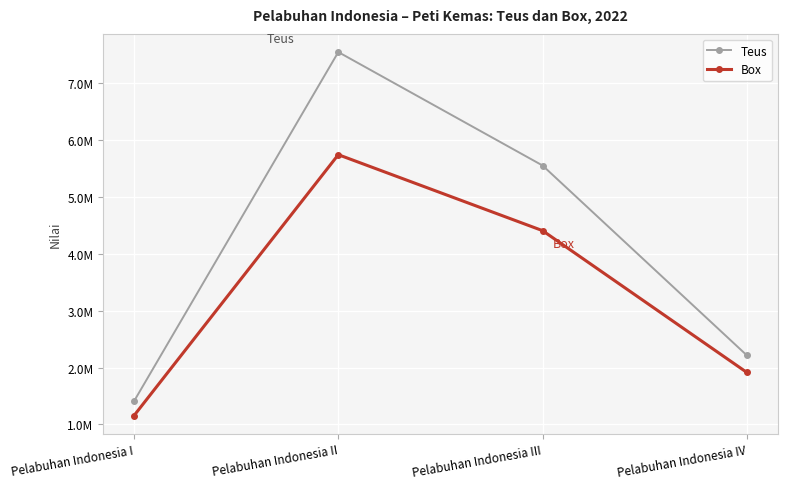

The Box series shows 7476945 at Pelabuhan Indonesia III. True or false?

False